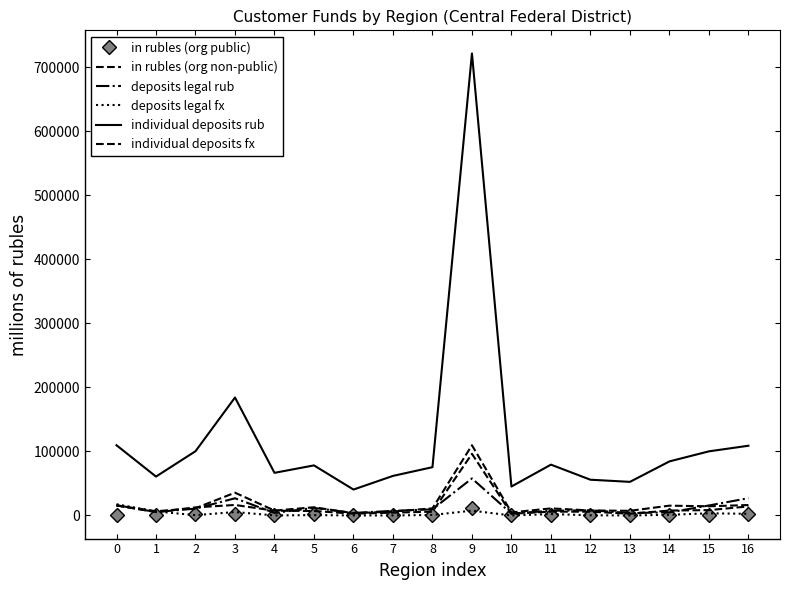

True or false: in rubles (org public) and individual deposits fx intersect in this chart.

False